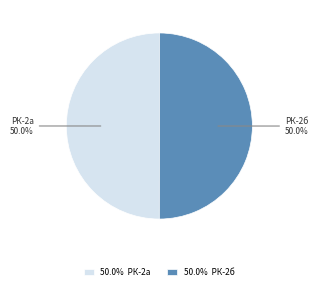

How much of the chart is everything except РК-2а?

50.0%